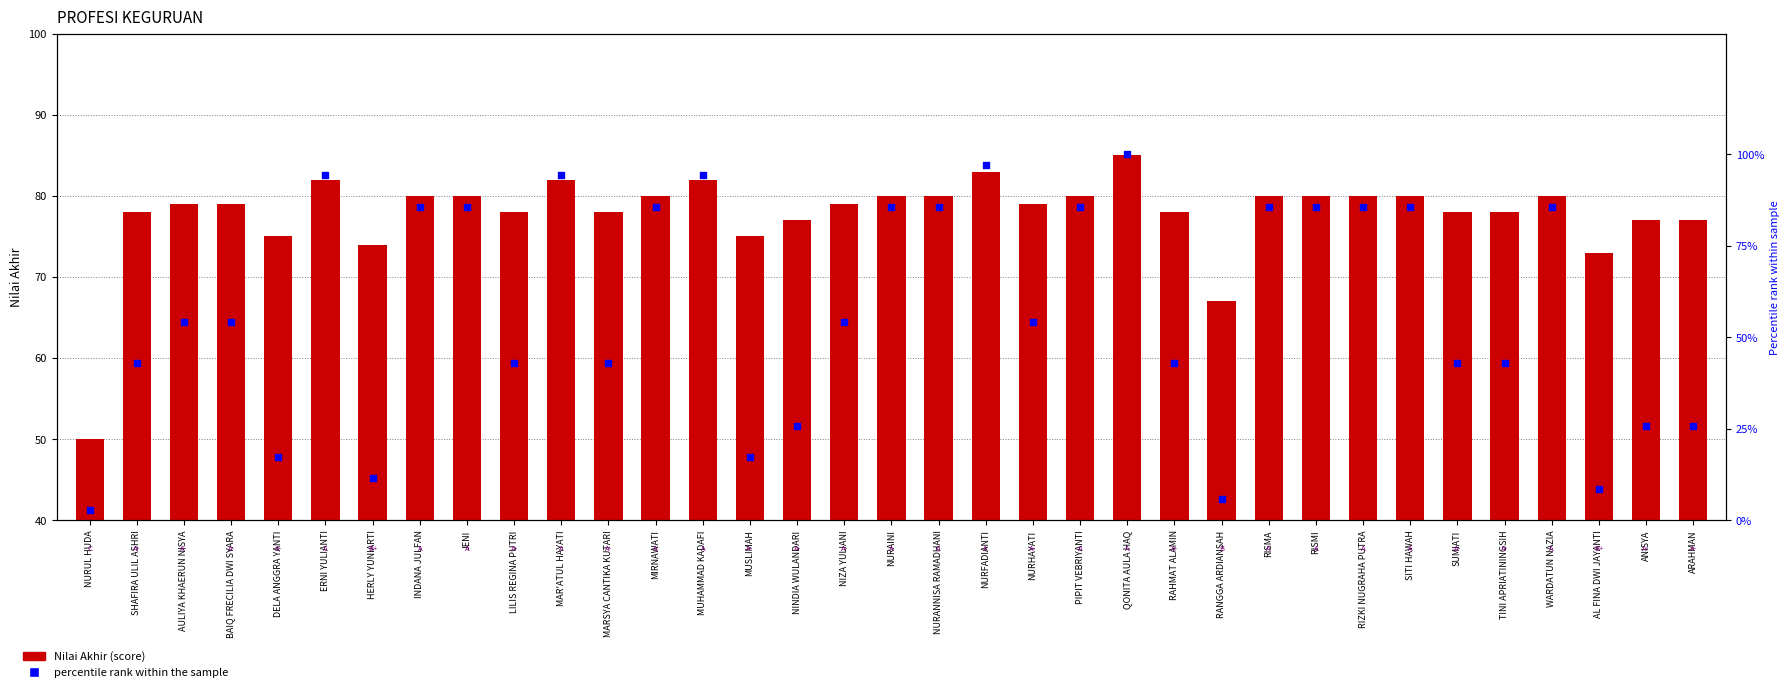

What is the total value across all series at AULIYA KHAERUN NISYA?

133.3